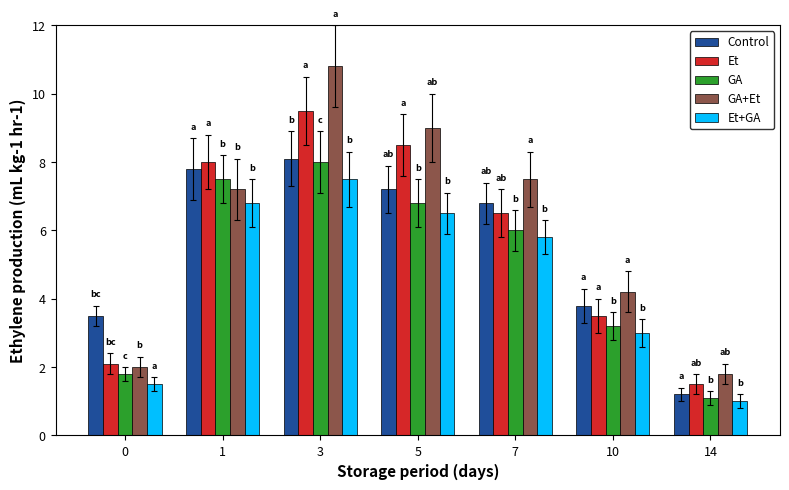

What value does the Et series have at 3?

9.5